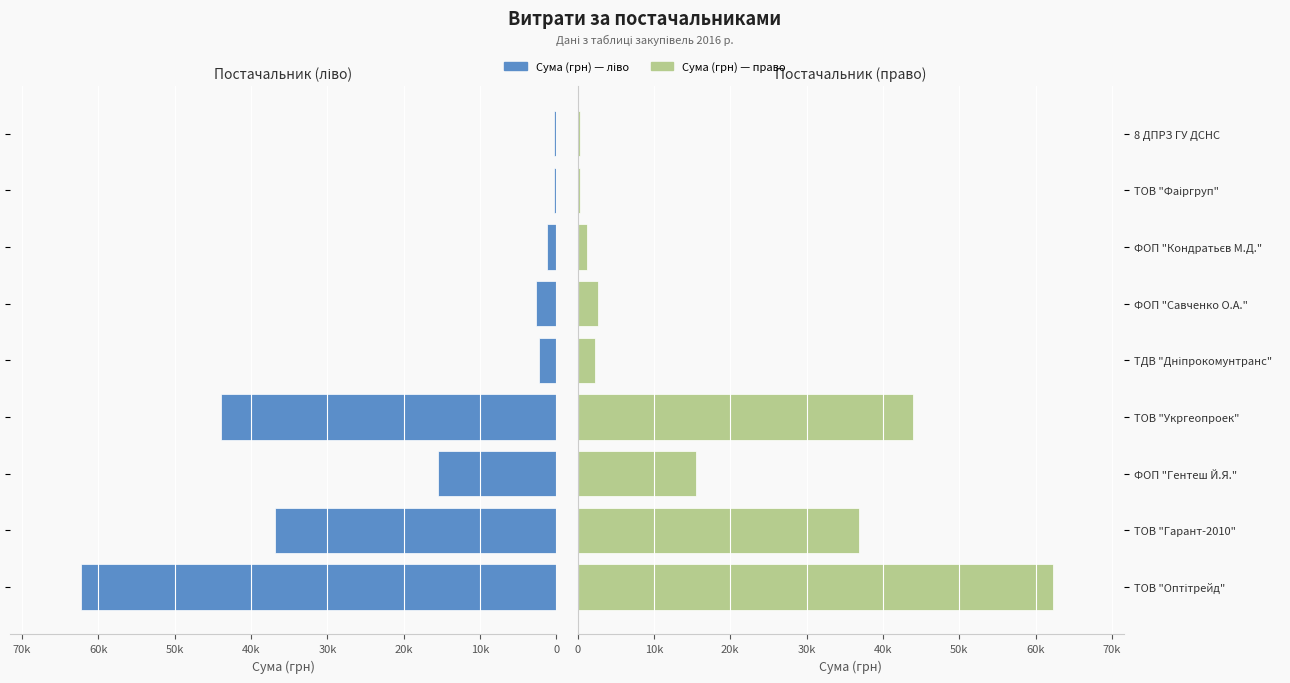

What are all the series names shown in the legend?

Сума (грн) — ліво, Сума (грн) — право